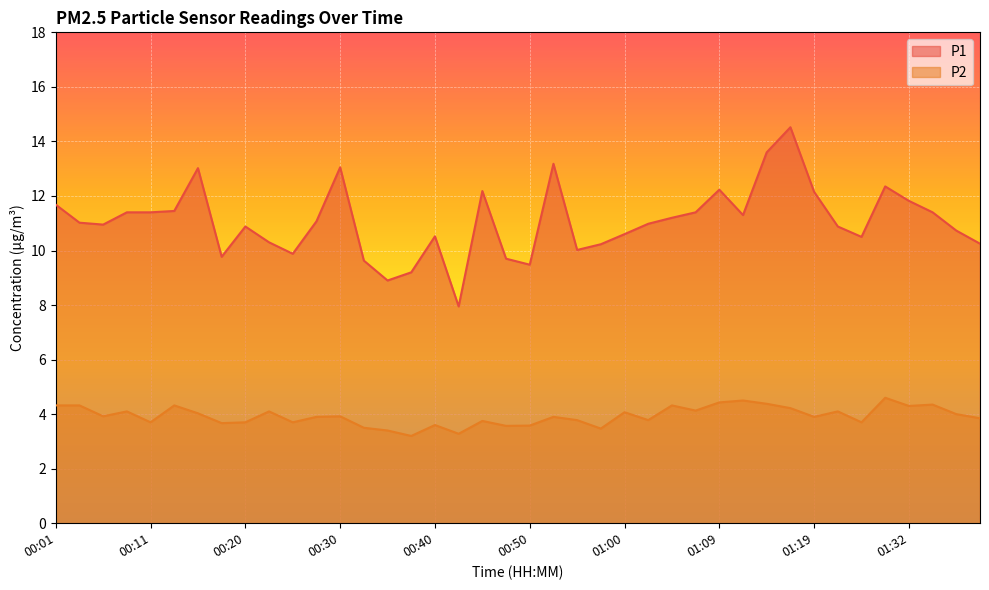

At 01:04, list the series in order from largest to smallest.

P1, P2